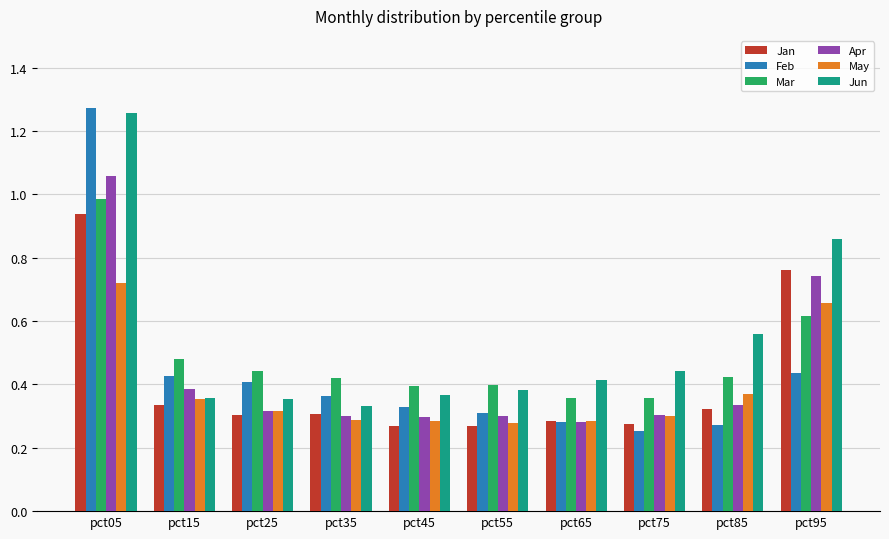

At which label does Jun reach its peak?

pct05